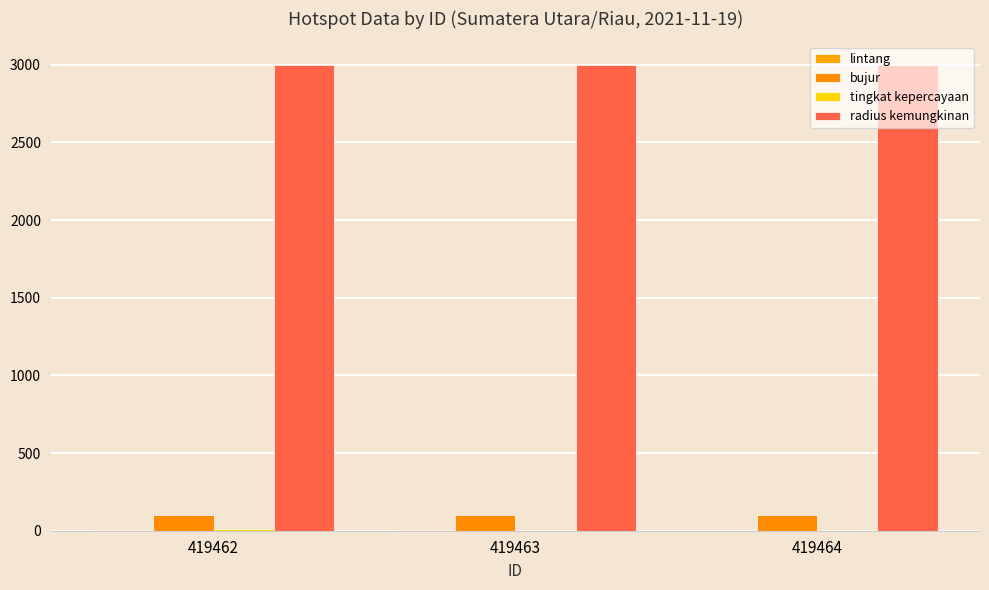

Which series has the largest range (max minus min)?

bujur